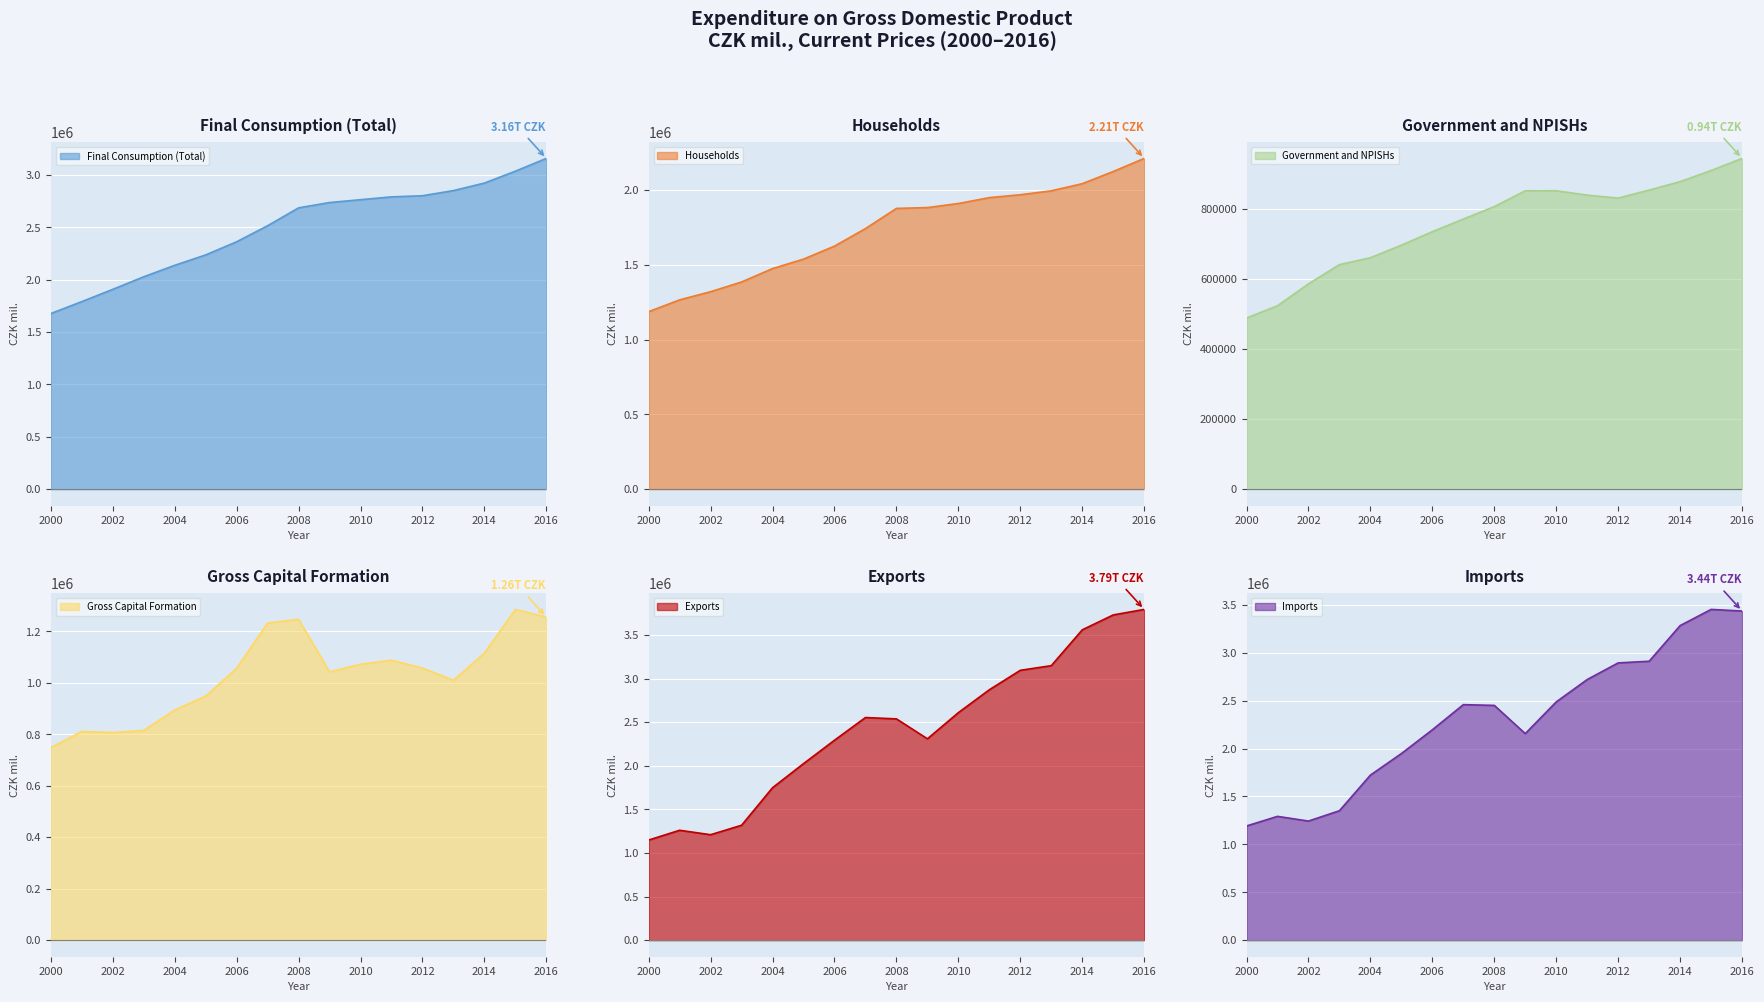

Between 2001 and 2012, which series saw the biggest shift?

Exports